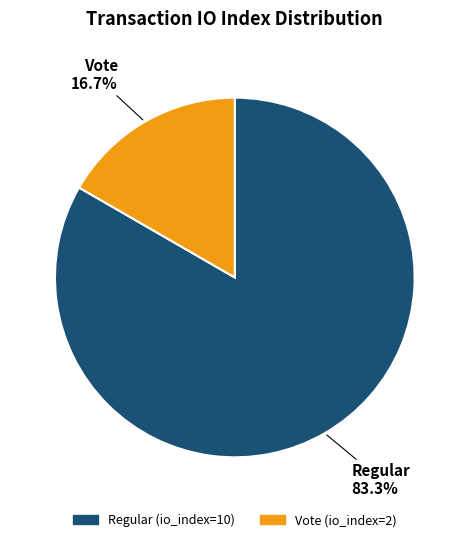

To the nearest percent, what is the difference between the largest and smallest slice percentages?

67%